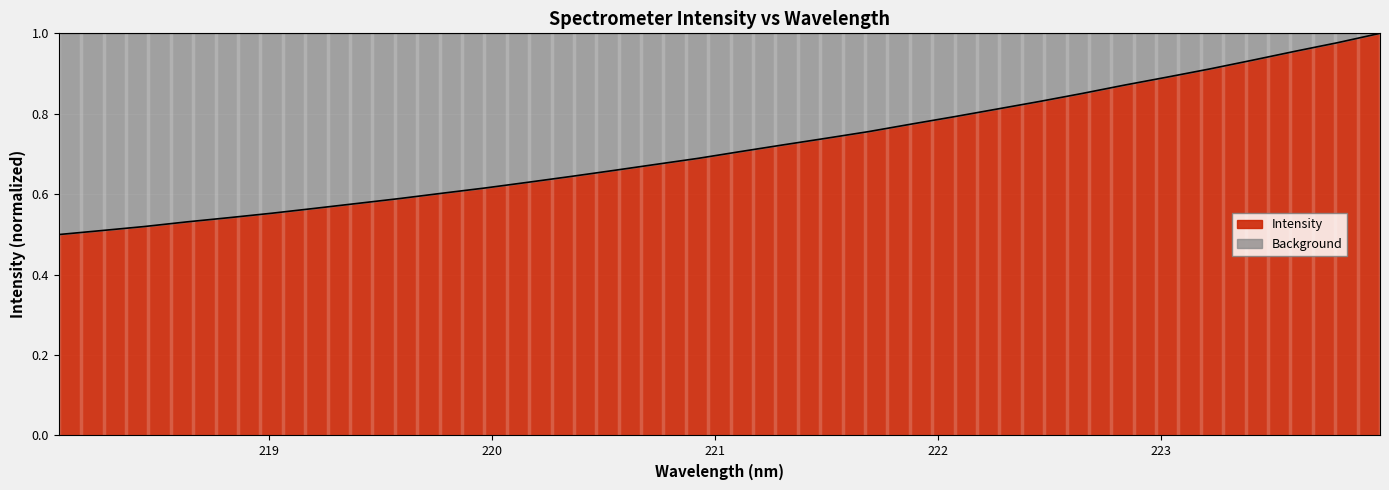

Reading left to right, transcribe all the data shown in this chart.

0.5	0.5	0.5	0.5	0.5	0.6	0.6	0.6	0.6	0.6	0.6	0.6	0.6	0.7	0.7	0.7	0.7	0.7	0.7	0.8	0.8	0.8	0.8	0.8	0.9	0.9	0.9	0.9	0.9	1.0	1.0	1.0